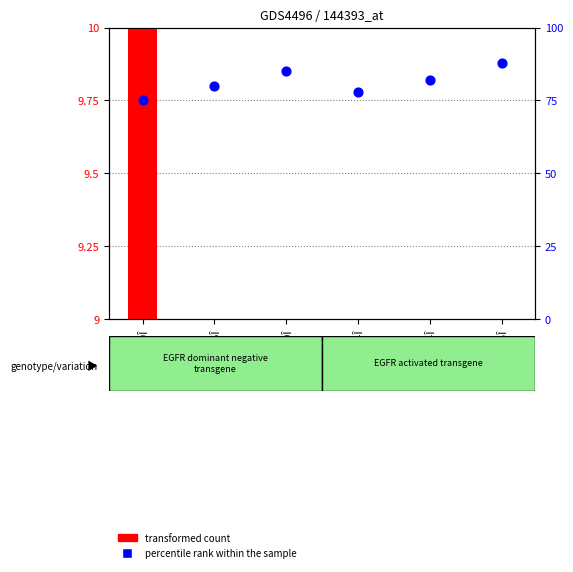

What are all the series names shown in the legend?

transformed count, percentile rank within the sample